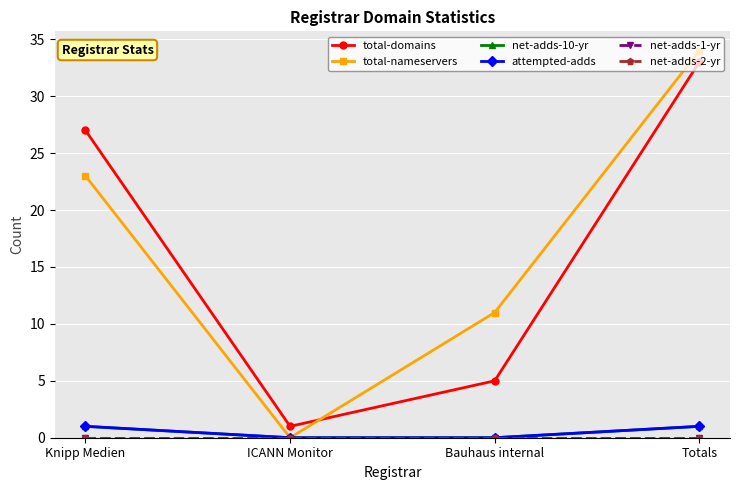

Does the chart have visible grid lines?

Yes